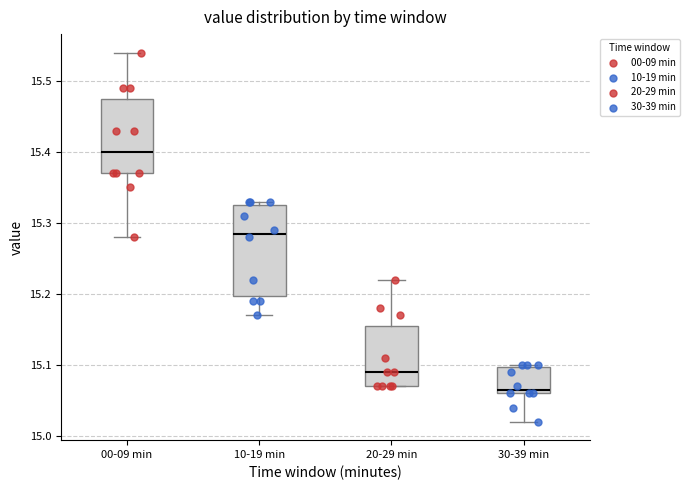

Which box is the tallest, from its lower edge to its upper edge?

10-19 min